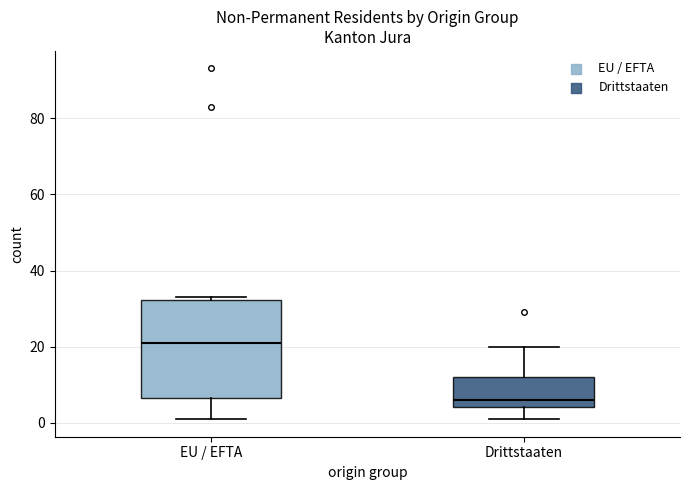

Comparing the boxes themselves (not the whiskers), which one is the tallest?

EU / EFTA